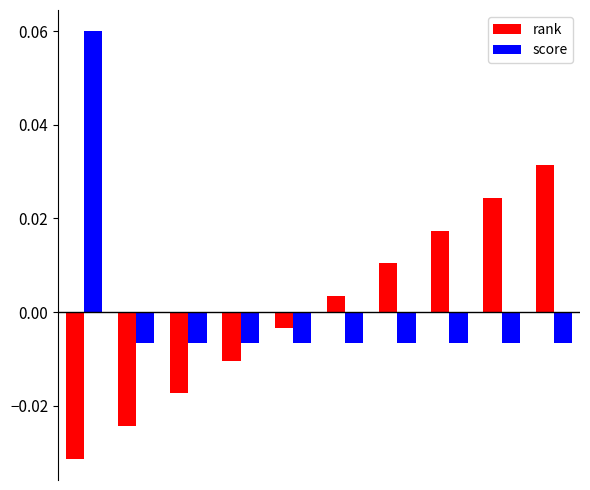

At how many categories does at least one series exceed 0?

6